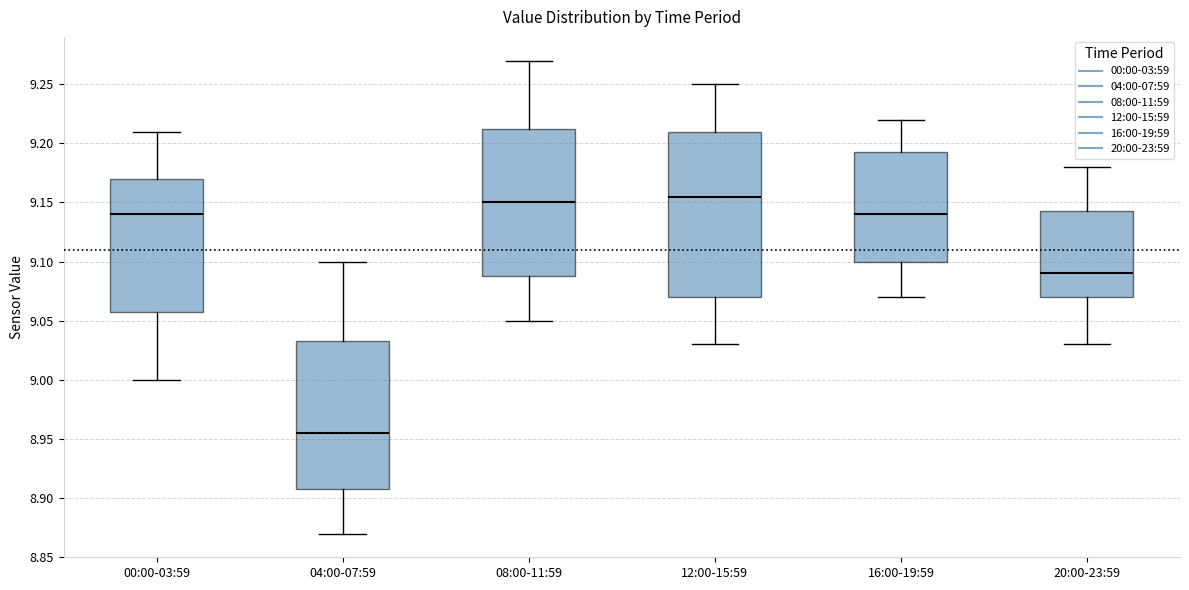

Reading left to right, transcribe this box plot: for each box, give where its median line is, the range the box spans, and where its two whiskers end, as read against the y-axis. The values are not printed on the chart, so give them approximately, as read against the axis.

00:00-03:59: median 9.140, box 9.060 to 9.170, whiskers 9.000 to 9.210
04:00-07:59: median 8.955, box 8.910 to 9.035, whiskers 8.870 to 9.100
08:00-11:59: median 9.150, box 9.090 to 9.215, whiskers 9.050 to 9.270
12:00-15:59: median 9.155, box 9.070 to 9.210, whiskers 9.030 to 9.250
16:00-19:59: median 9.140, box 9.100 to 9.195, whiskers 9.070 to 9.220
20:00-23:59: median 9.090, box 9.070 to 9.145, whiskers 9.030 to 9.180